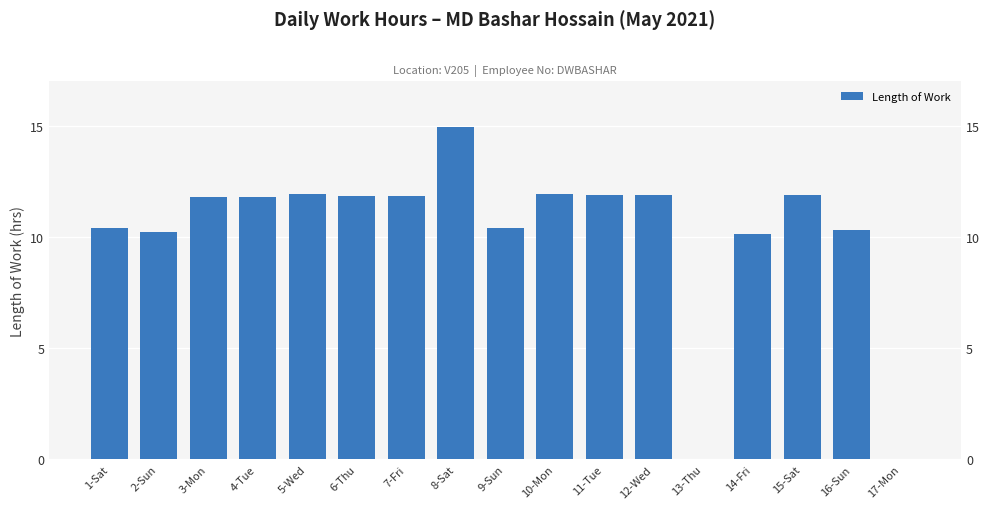

Count the number of data series in this chart.

1